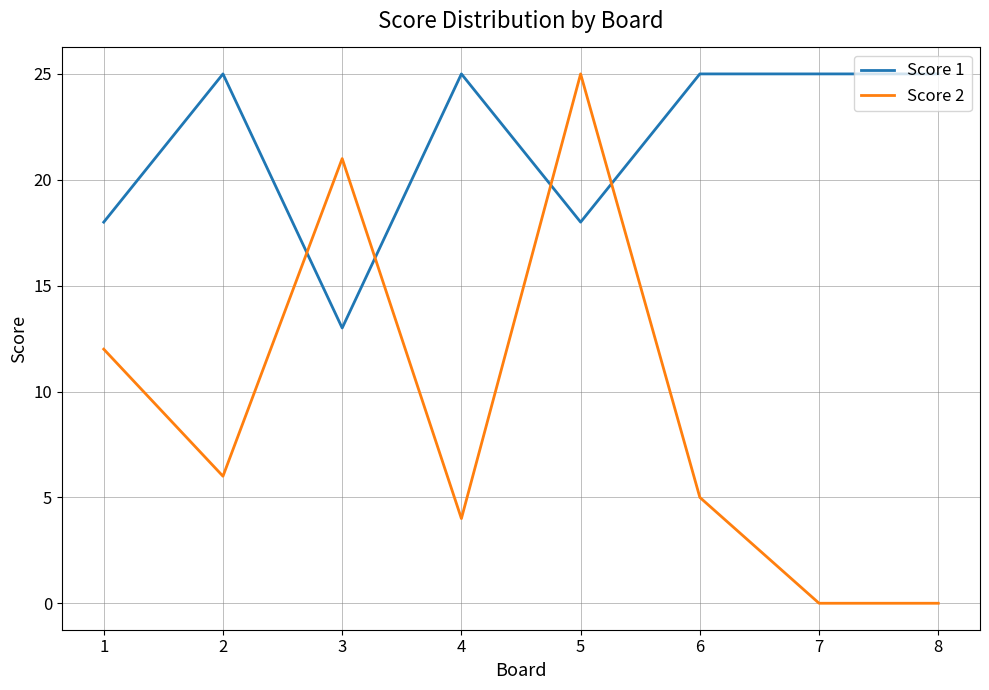

What is the sum of all Score 1 values?

174